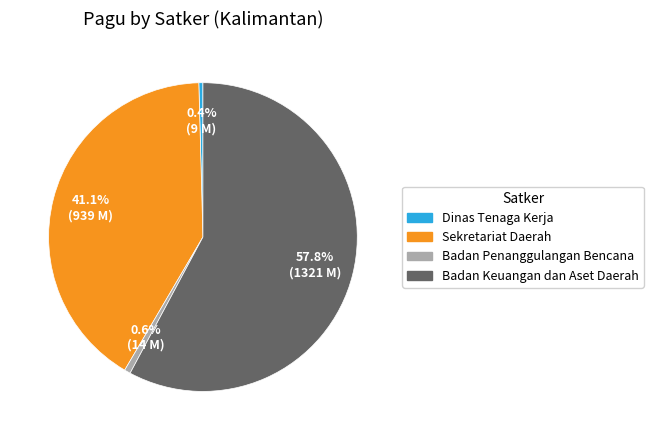

What is the total percentage of Dinas Tenaga Kerja and Sekretariat Daerah?

41.5%